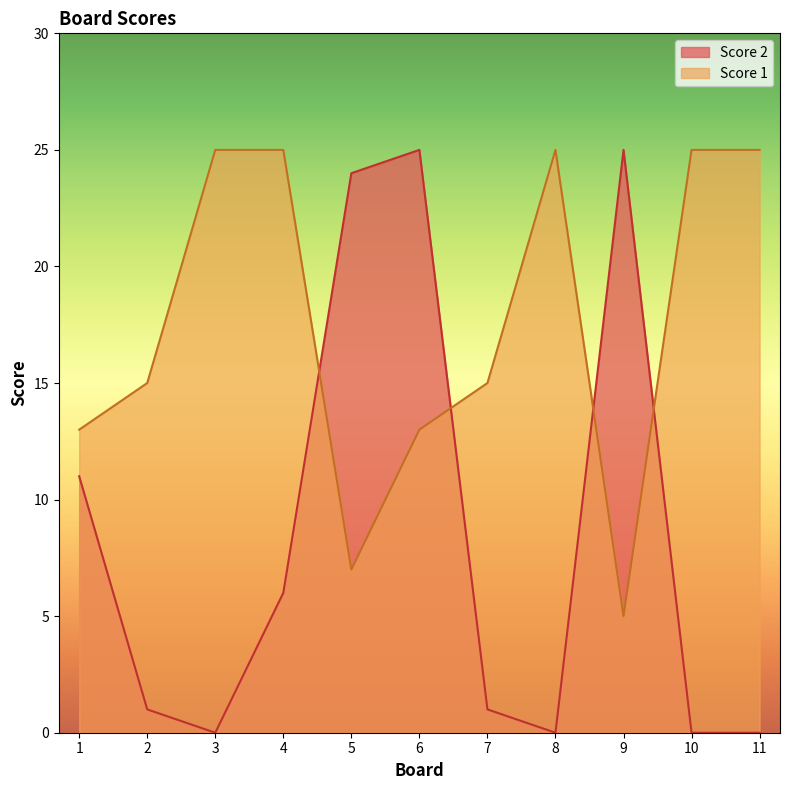

What is the sum of the Score 2 values at 5 and 7?

25